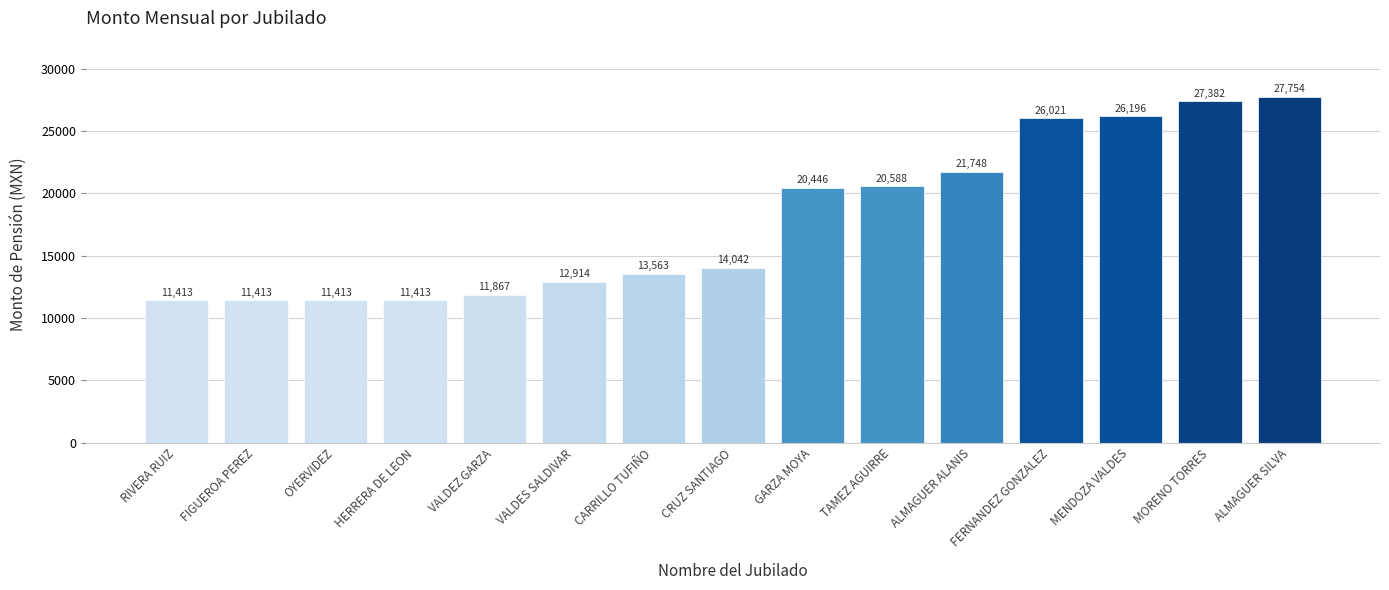

True or false: the data shows 12914.0 at VALDES SALDIVAR.

True